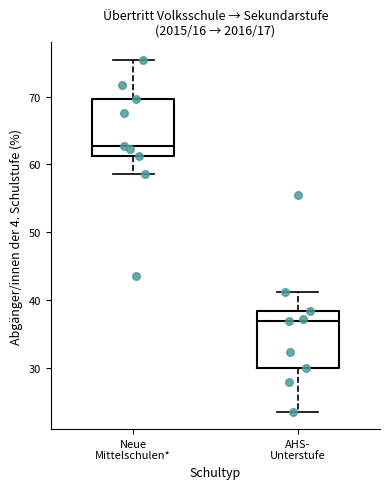

Which box's median line is the lowest?

AHS- Unterstufe